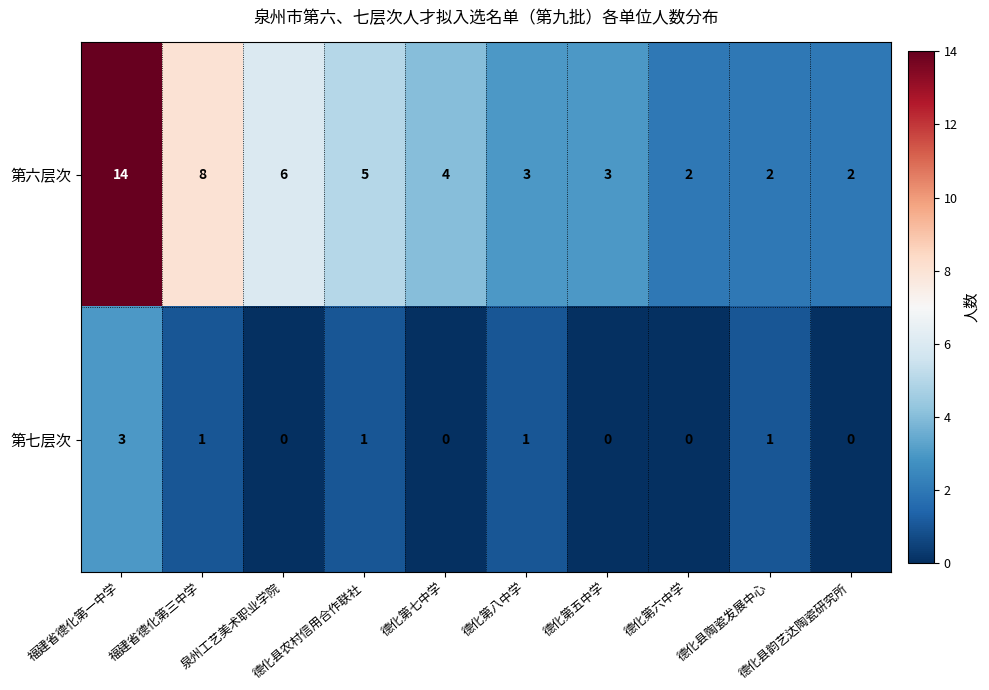

List the series in order of their peak value, lowest first.

第七层次, 第六层次